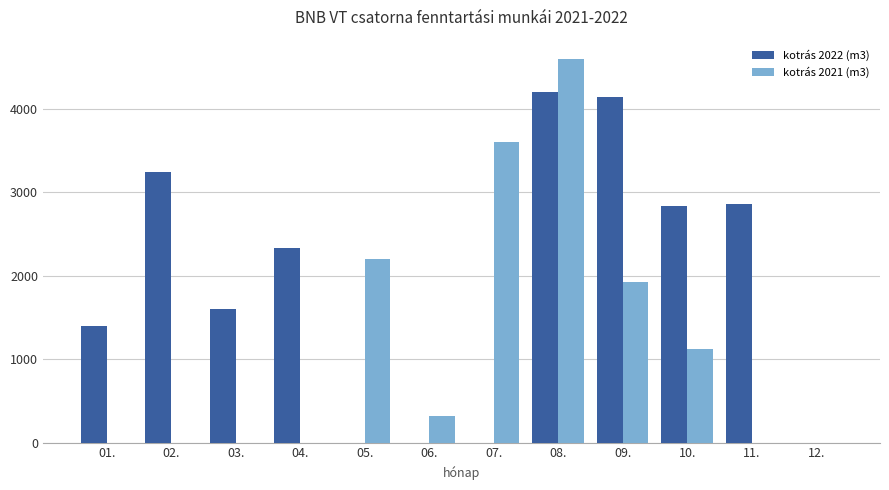

Is it true that kotrás 2021 (m3) equals 2657 at 04.?

False